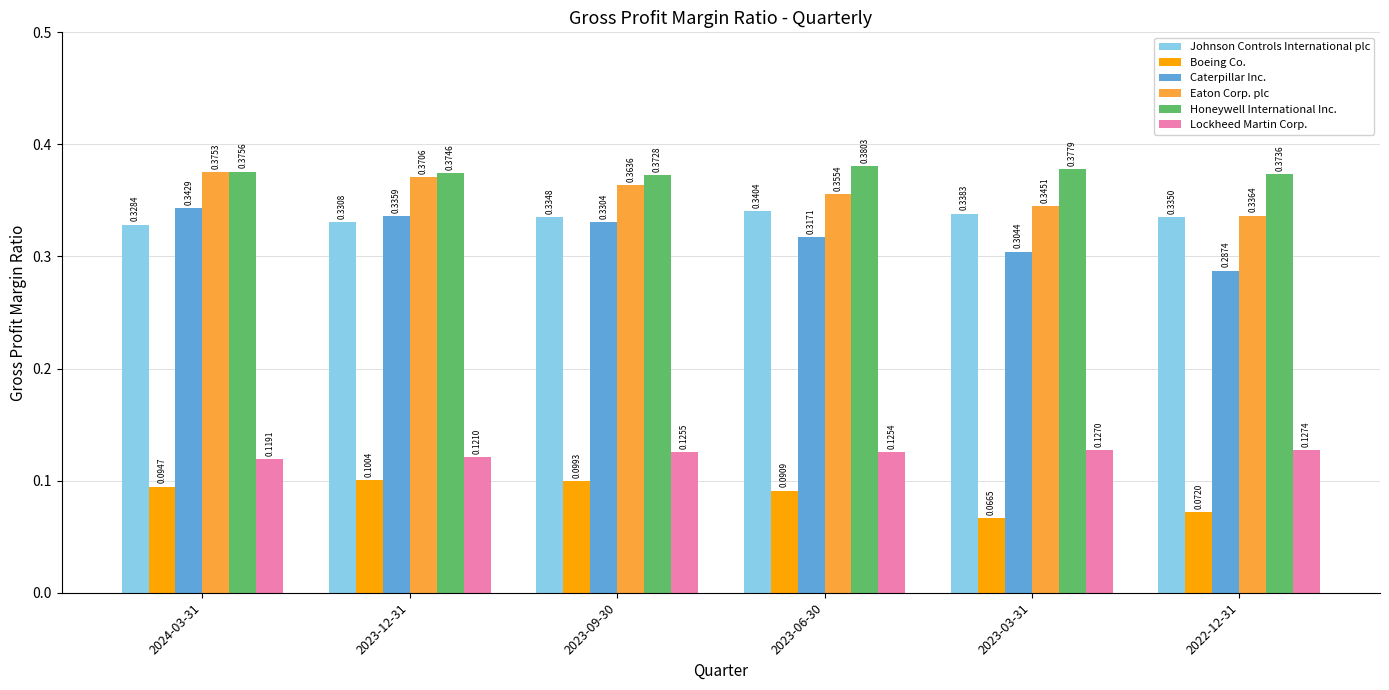

Are the bars grouped side by side (vs. stacked)?

Yes